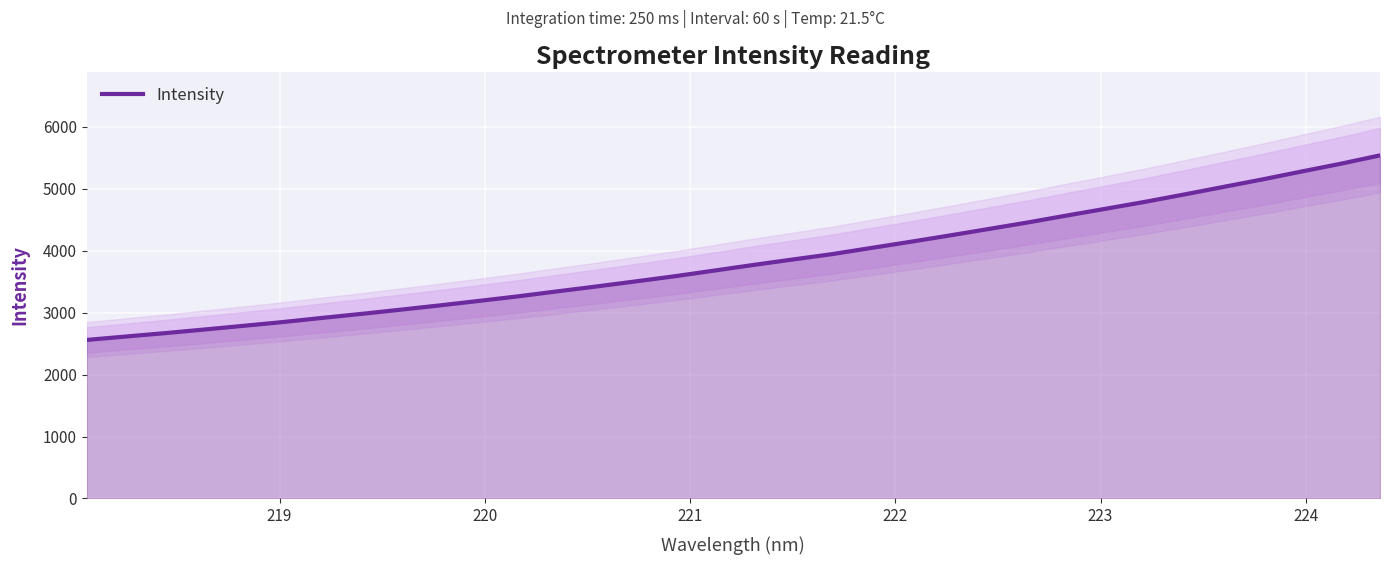

What is the difference between the maximum and minimum values?

2980.1